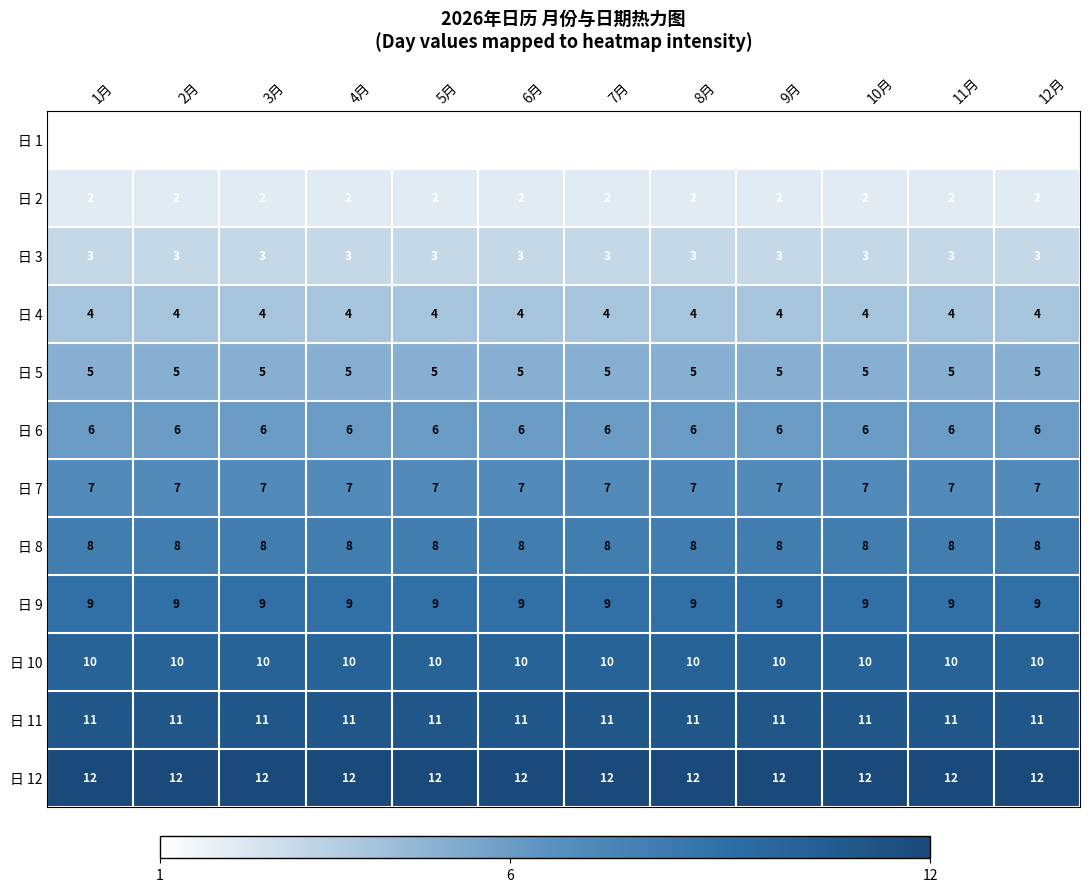

The value of 日 3 at 2月 is 3. True or false?

True